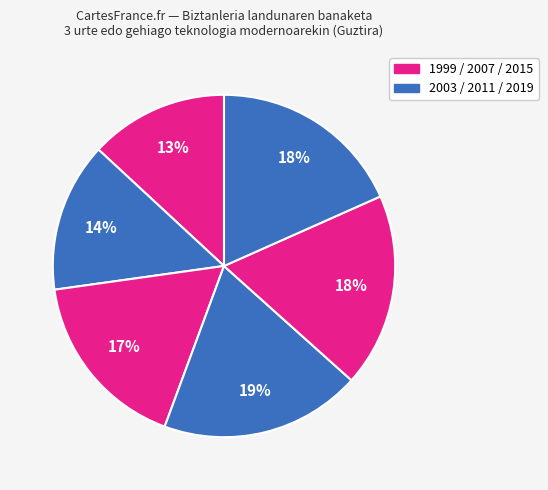

To the nearest percent, what is the difference between the largest and smallest slice percentages?

6%